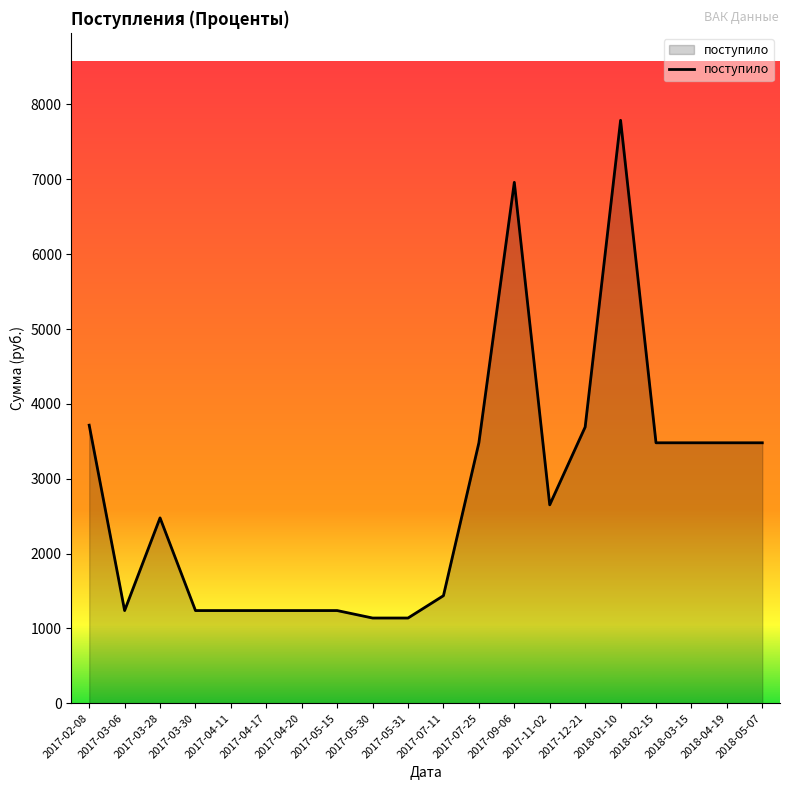

Is it true that the value at 2017-03-06 is 1238.4?

True